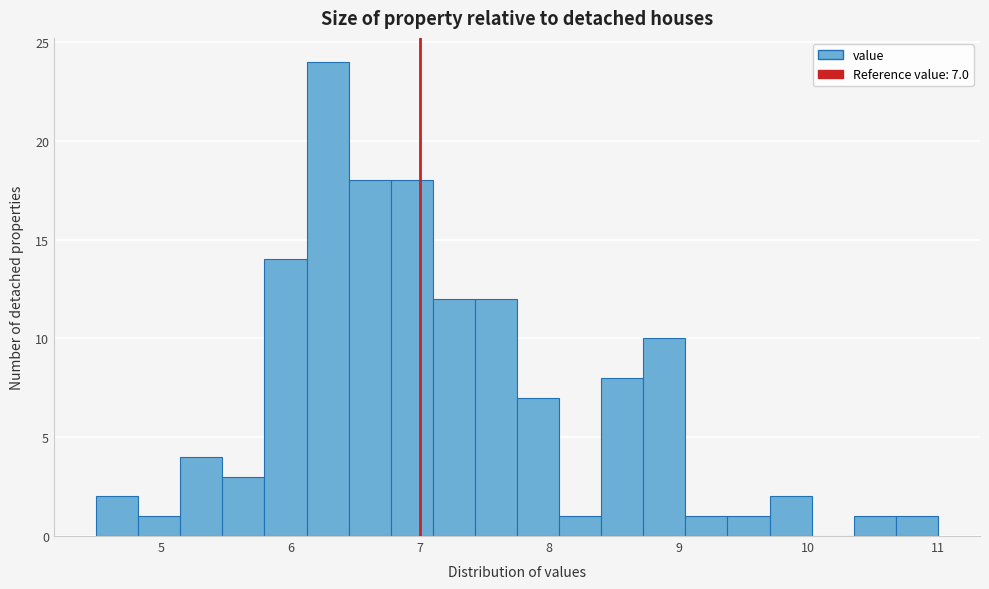

Around what value on the x-axis is the tallest bar? Give the approximate position of its centre, as read against the axis.

6.3